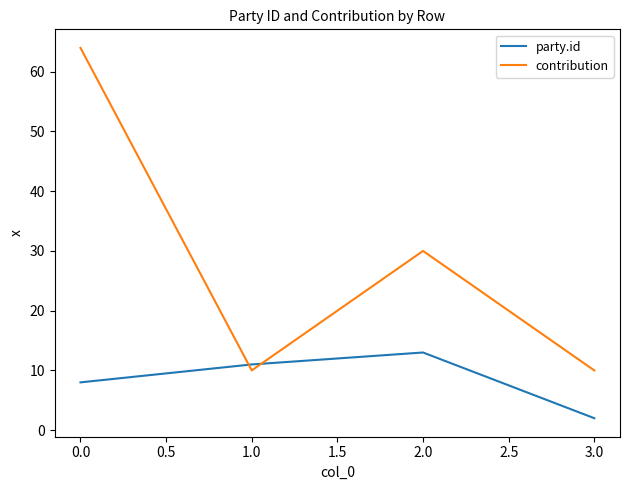

At which label is contribution closest to 37?

2.0